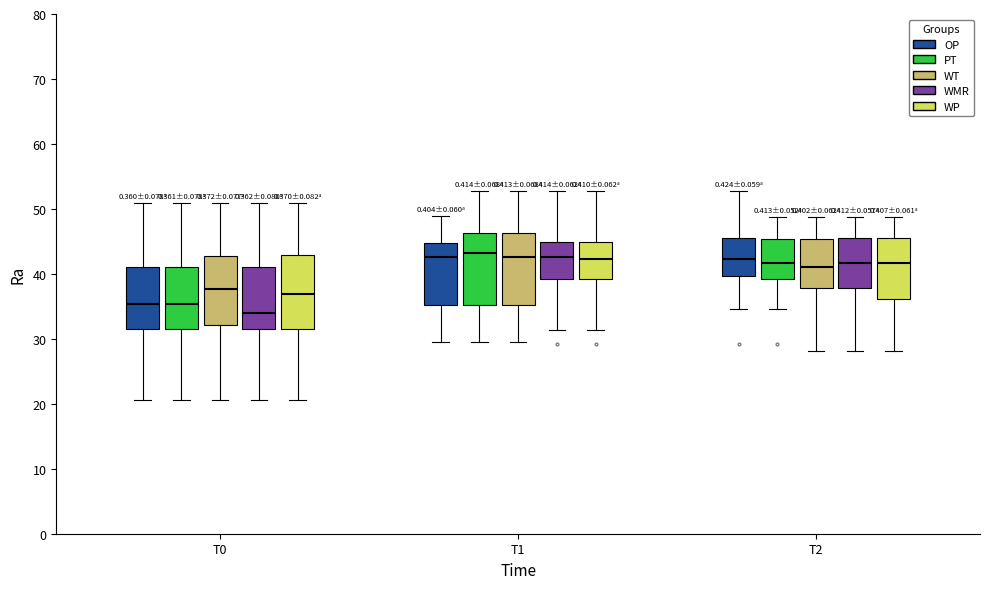

Where does the lower whisker of the box for T0 (OP) end on the y-axis? The values are not printed on the chart, so give them approximately, as read against the axis.

21